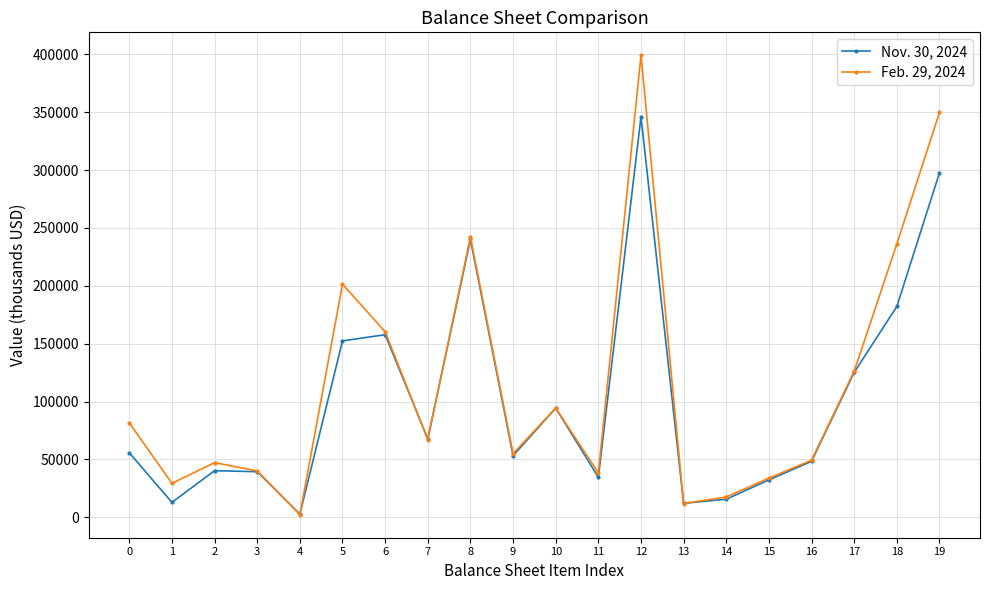

True or false: Nov. 30, 2024 has a value of 12077 at 13.

True